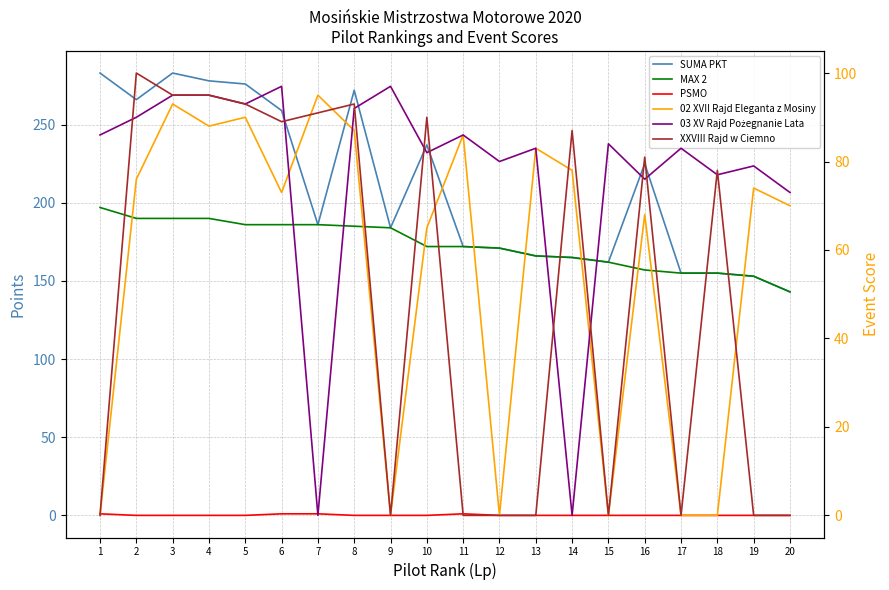

What is the average value of the 03 XV Rajd Pożegnanie Lata series?

77